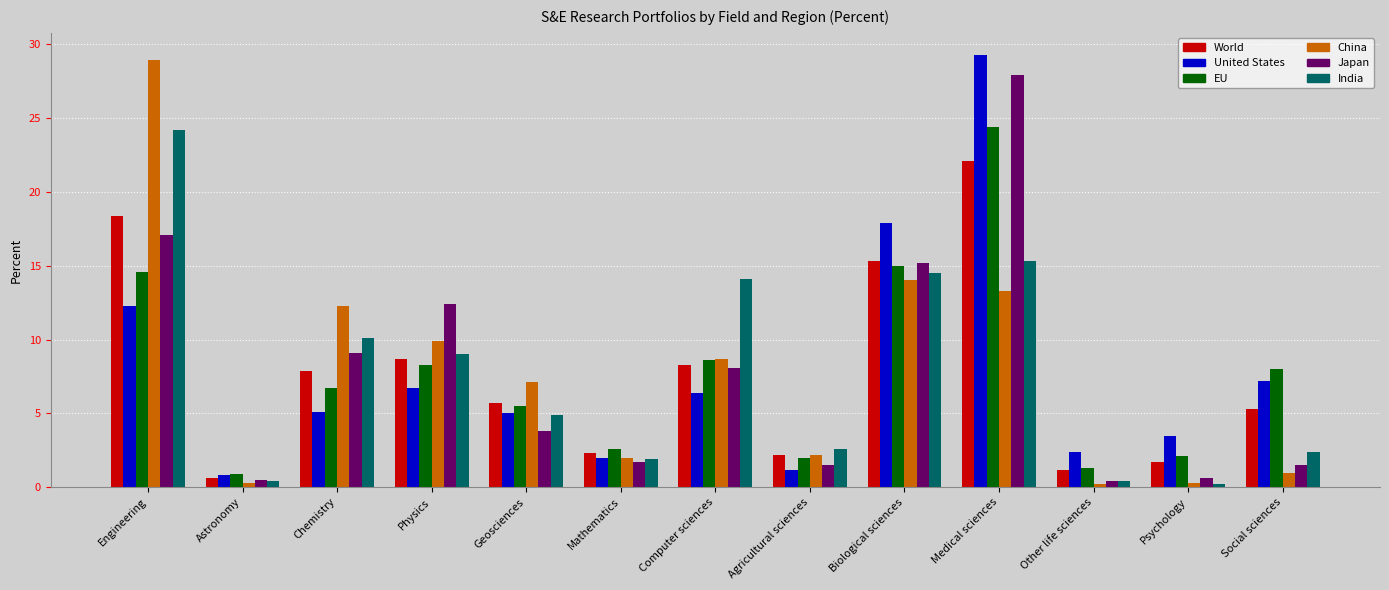

Which label corresponds to the largest value in the chart?

Medical sciences